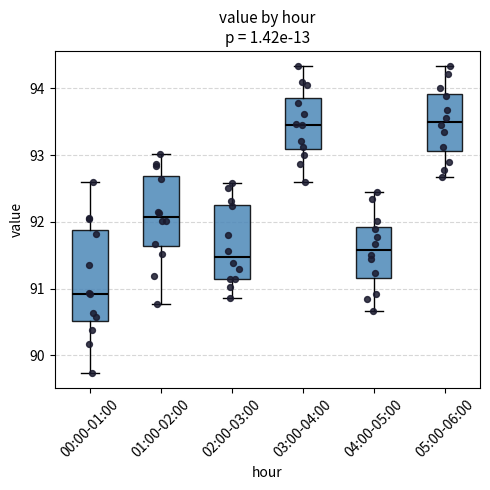

Where does the median line of the box for 03:00-04:00 sit on the y-axis? The values are not printed on the chart, so give them approximately, as read against the axis.

93.5